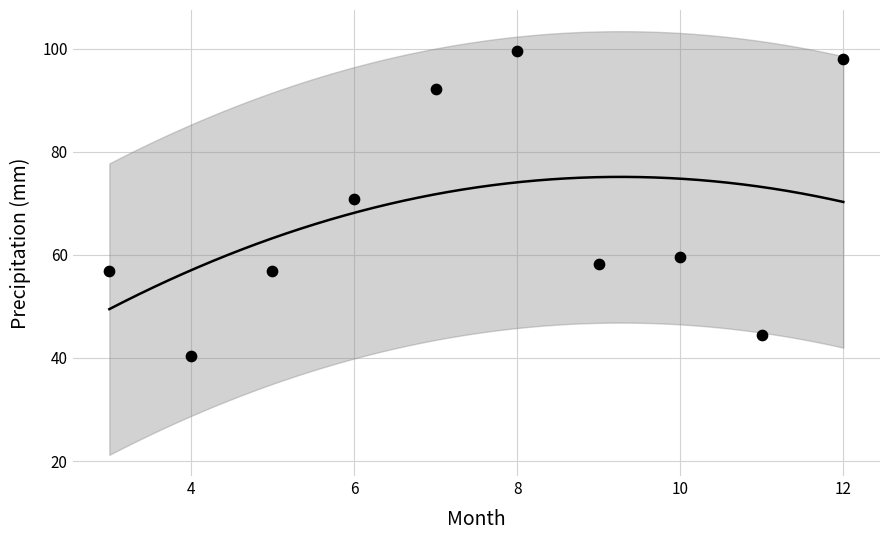

What is the range of X values (max minus min)?

9.0